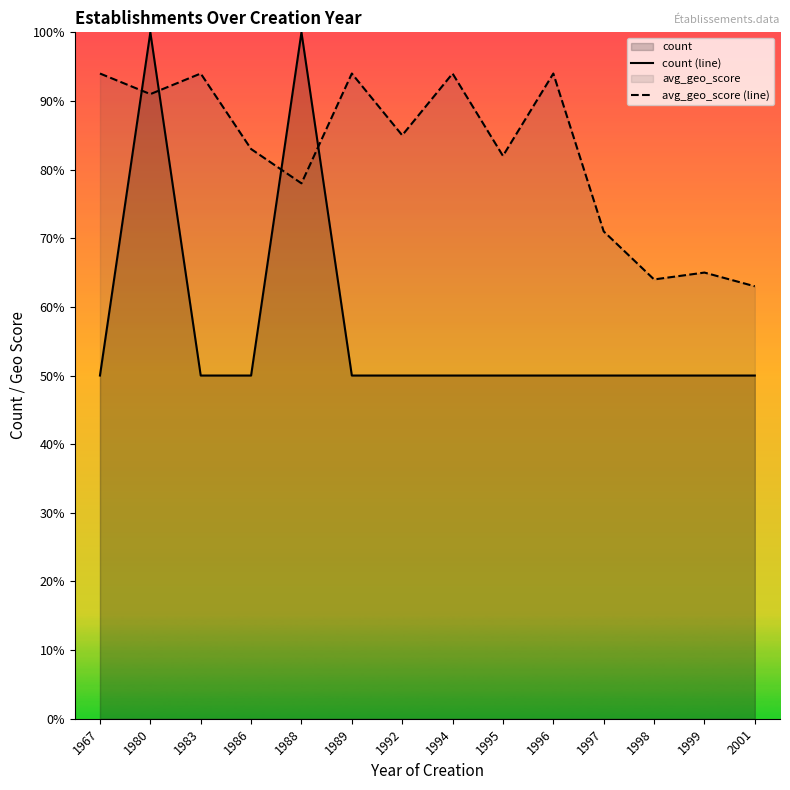

Is the value of count (line) at 2001 greater than the value of avg_geo_score (line) at 1999?

No